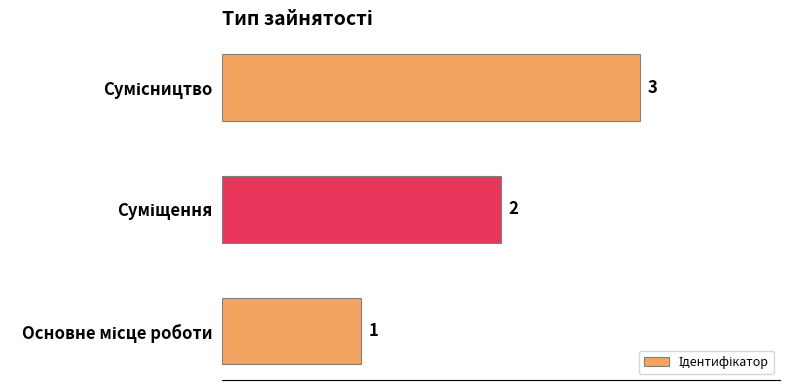

Count the values in the range 1 to 3.

3